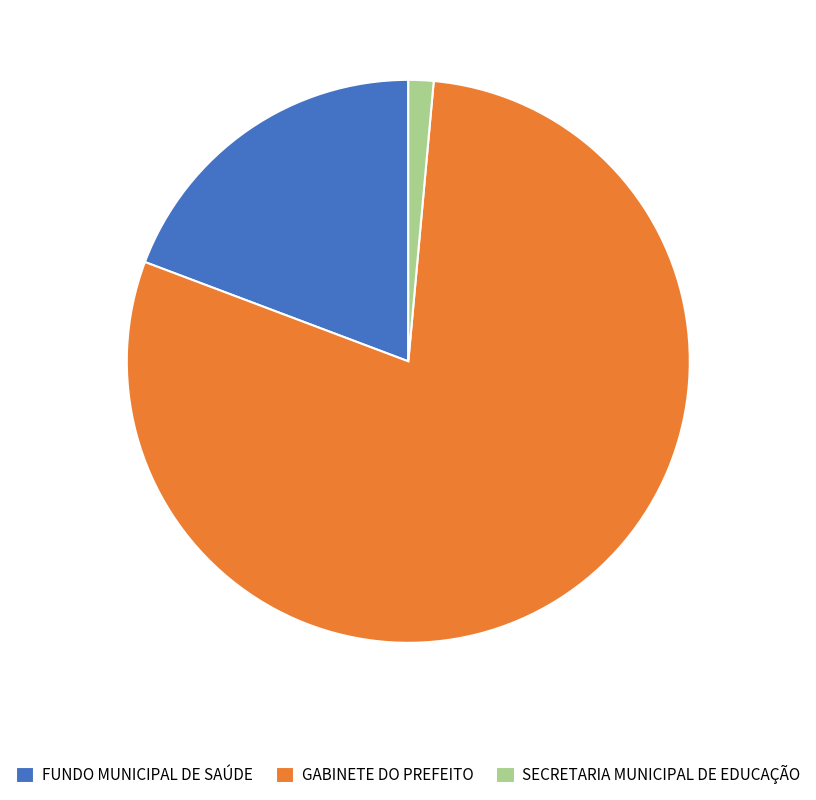

Is the sum of GABINETE DO PREFEITO and SECRETARIA MUNICIPAL DE EDUCAÇÃO greater than half?

Yes